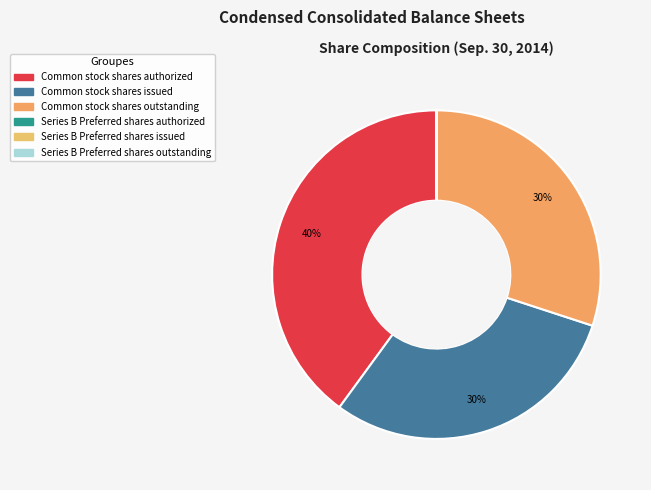

To the nearest percent, what is the average slice percentage?

17%